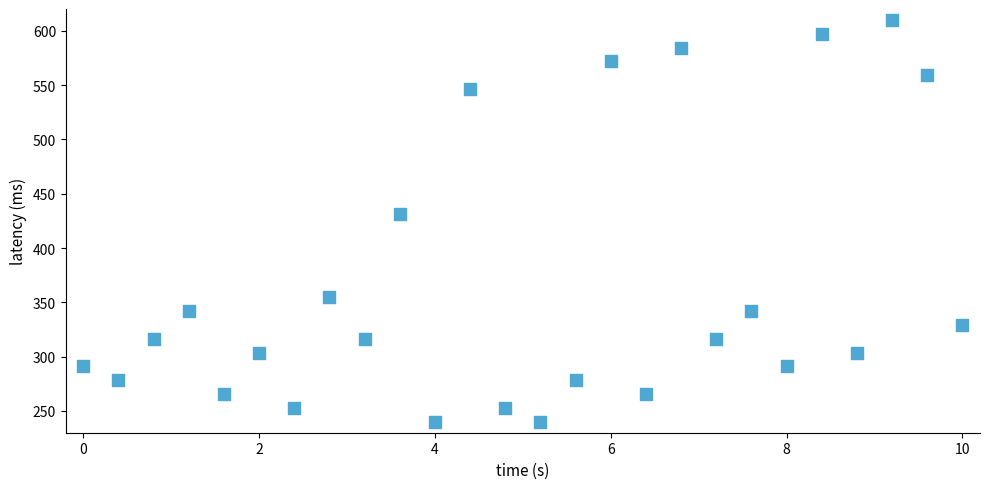

What is the range of Y values (max minus min)?

370.0